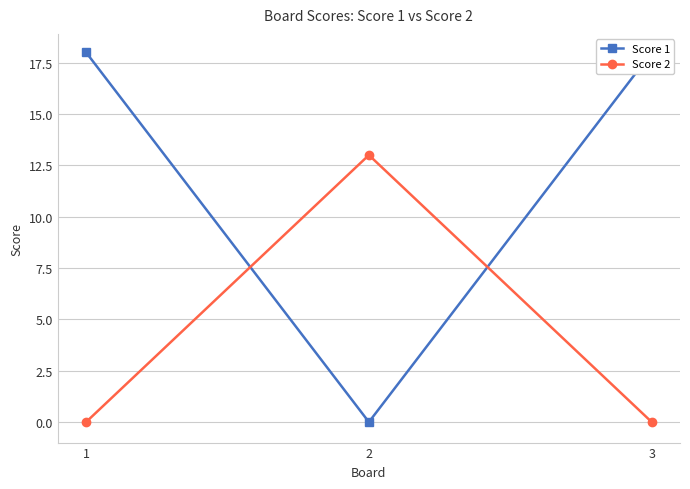

Is this an area chart (filled region under the line)?

No